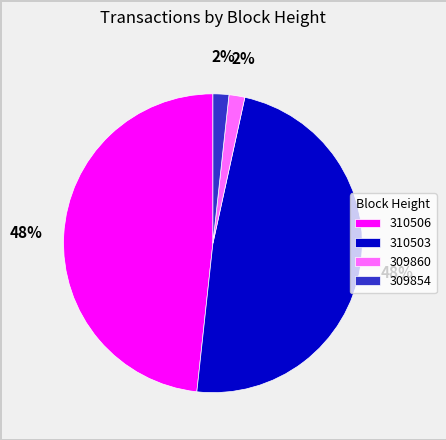

To the nearest percent, what portion does 310506 represent?

48%